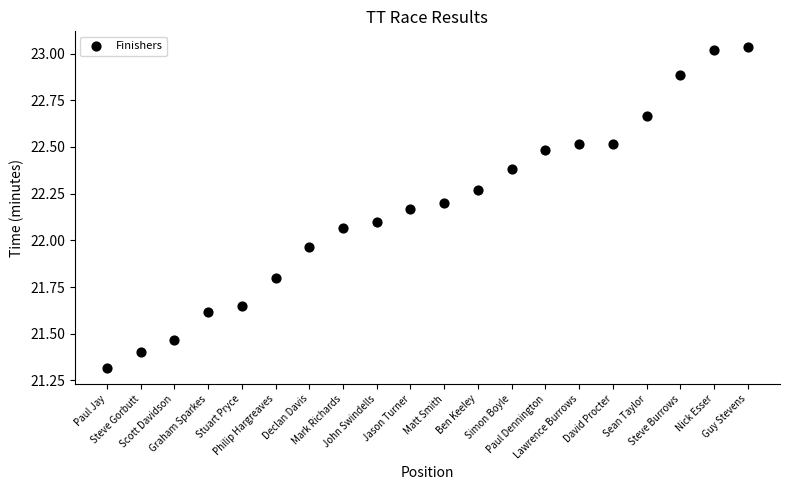

What is the range of Y values (max minus min)?

1.7